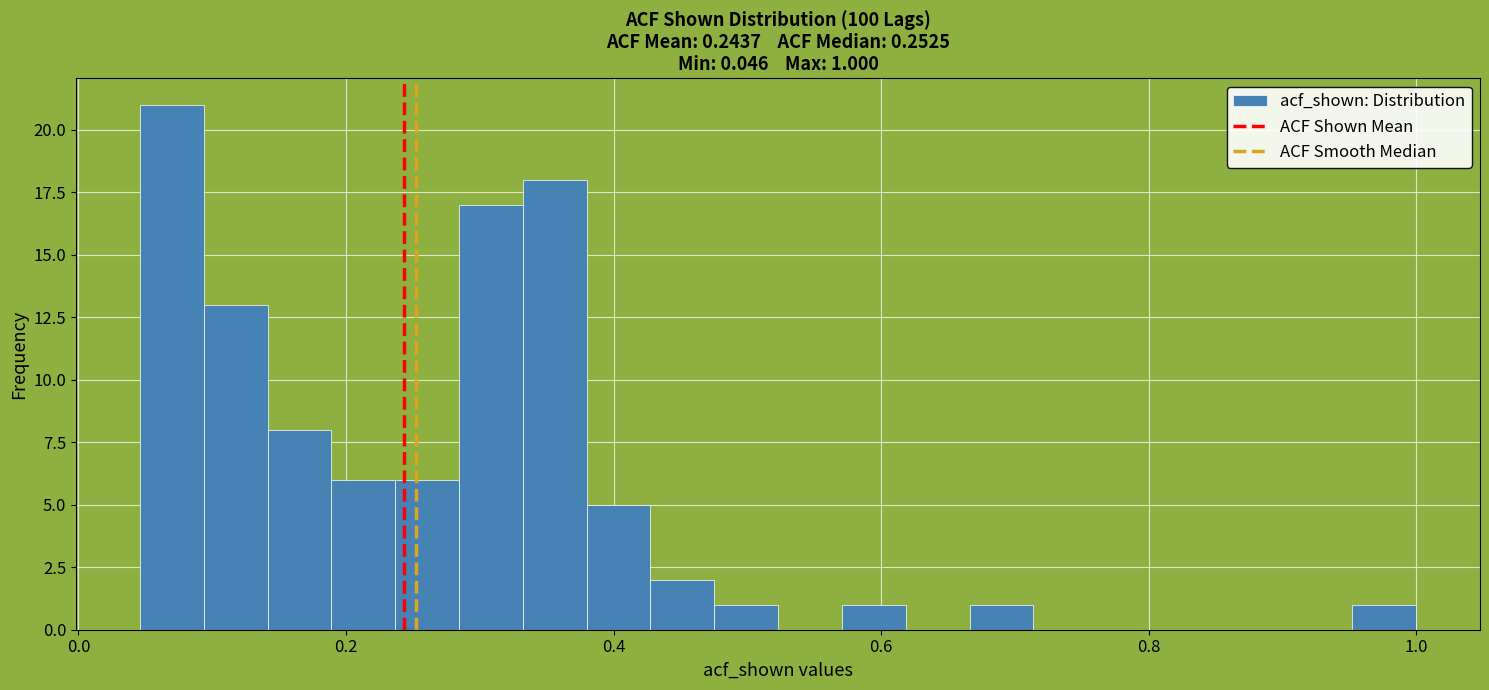

Read against the x-axis, roughly where is the centre of the tallest bar?

0.06